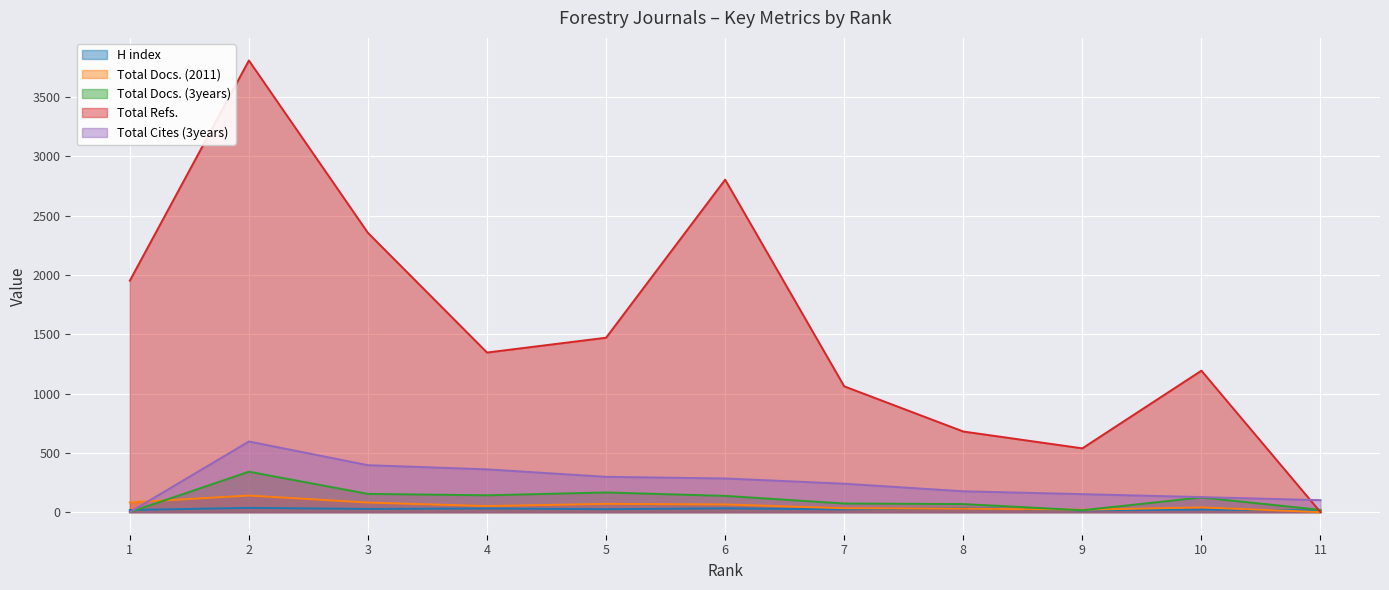

How many lines are shown in the chart?

5